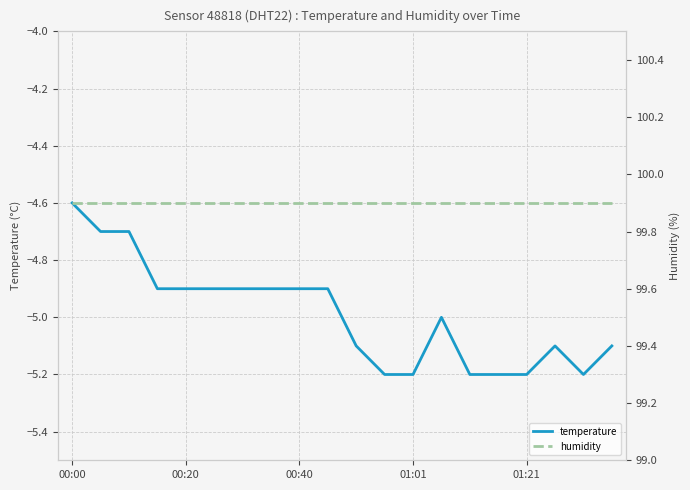

What position from the right is 6?

14